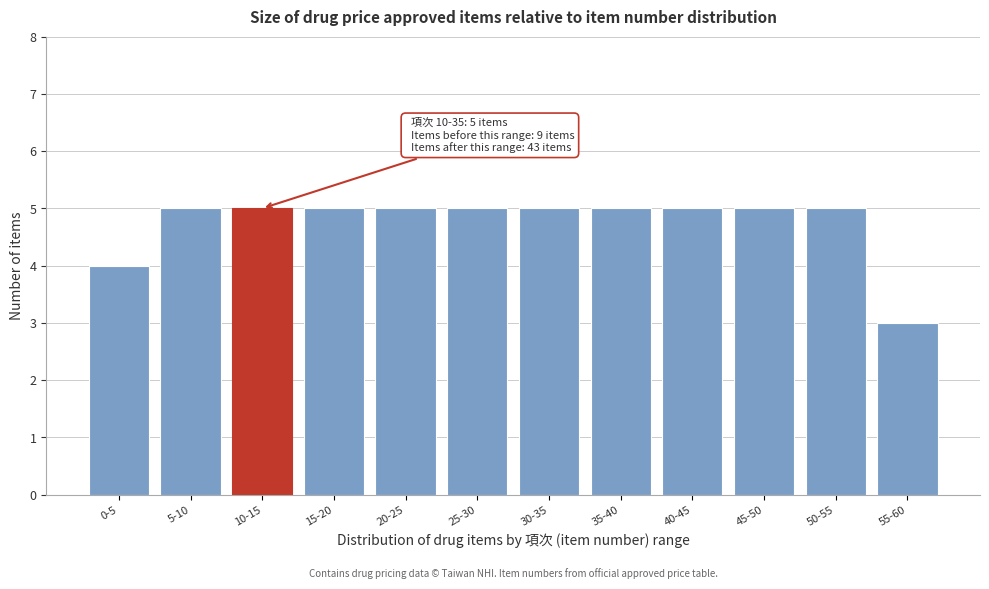

Reading left to right, what are all the values shown in this chart?

0-5=4	5-10=5	10-15=5	15-20=5	20-25=5	25-30=5	30-35=5	35-40=5	40-45=5	45-50=5	50-55=5	55-60=3